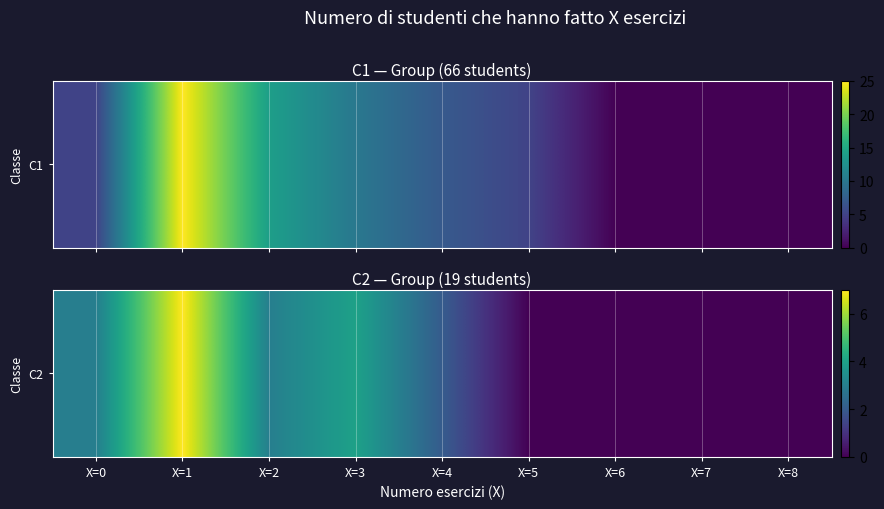

What is the maximum value shown in the chart?

7